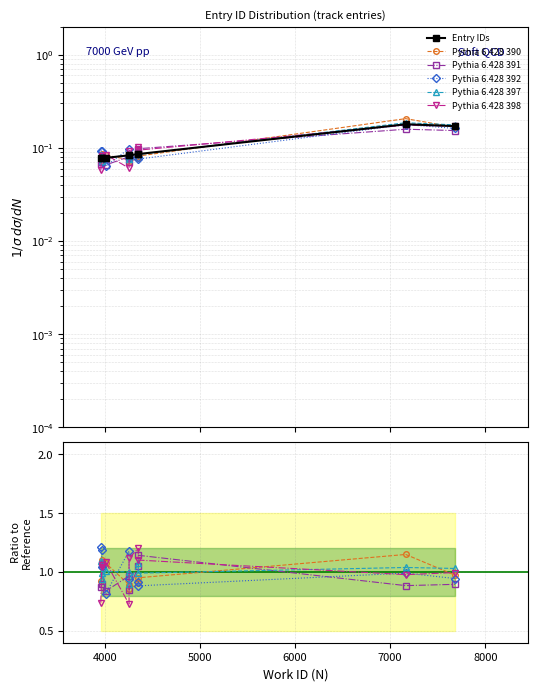

The Pythia 6.428 390 series shows 0.4 at 5000. True or false?

False